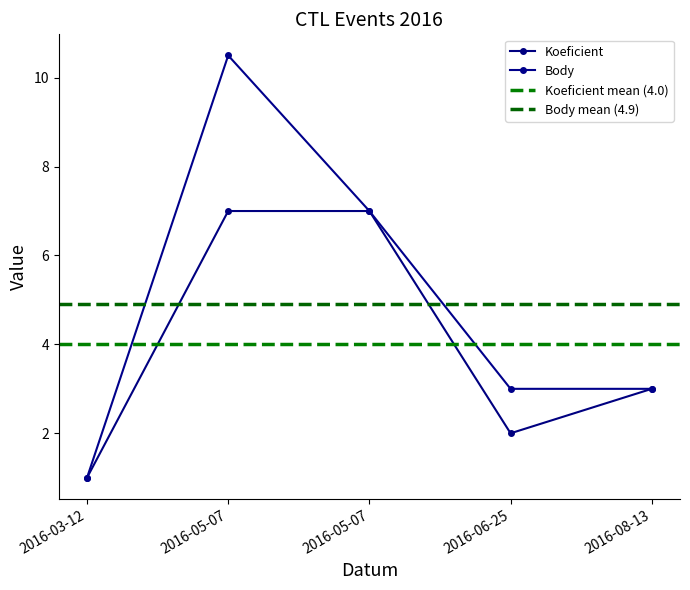

Reading right to left, list all the values displayed in this chart.

Koeficient: 3.0	2.0	7.0	7.0	1.0
Body: 3.0	3.0	7.0	10.5	1.0